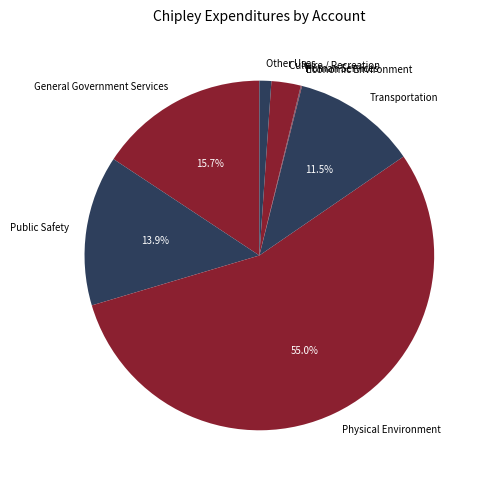

Which category has the biggest portion of the pie?

Physical Environment